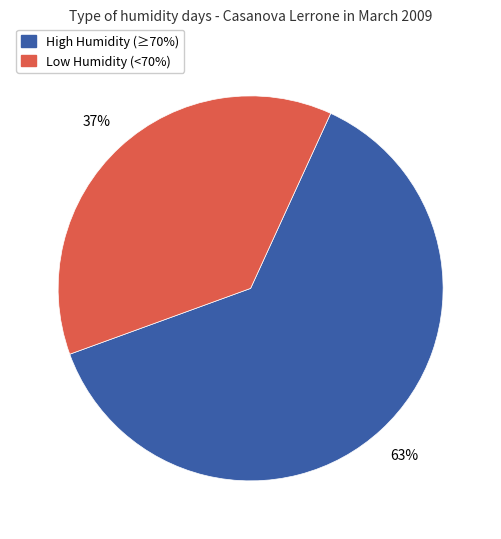

Between Low Humidity (<70%) and High Humidity (≥70%), which is larger?

High Humidity (≥70%)